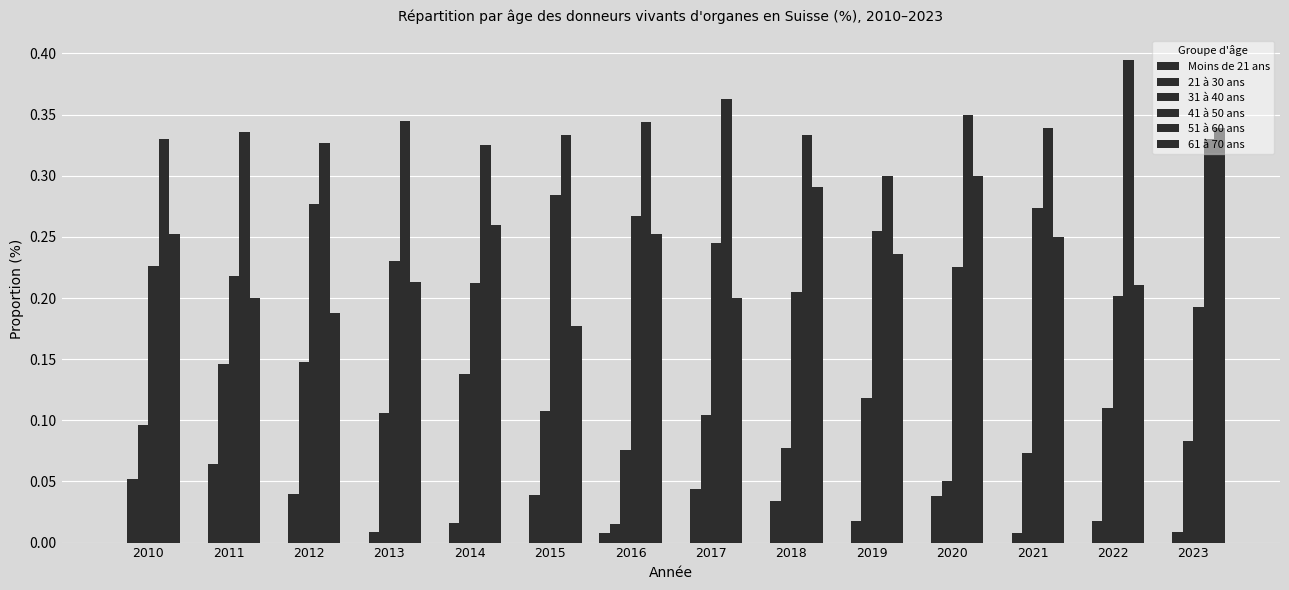

Is the value of Moins de 21 ans at 2020 greater than the value of 21 à 30 ans at 2013?

No